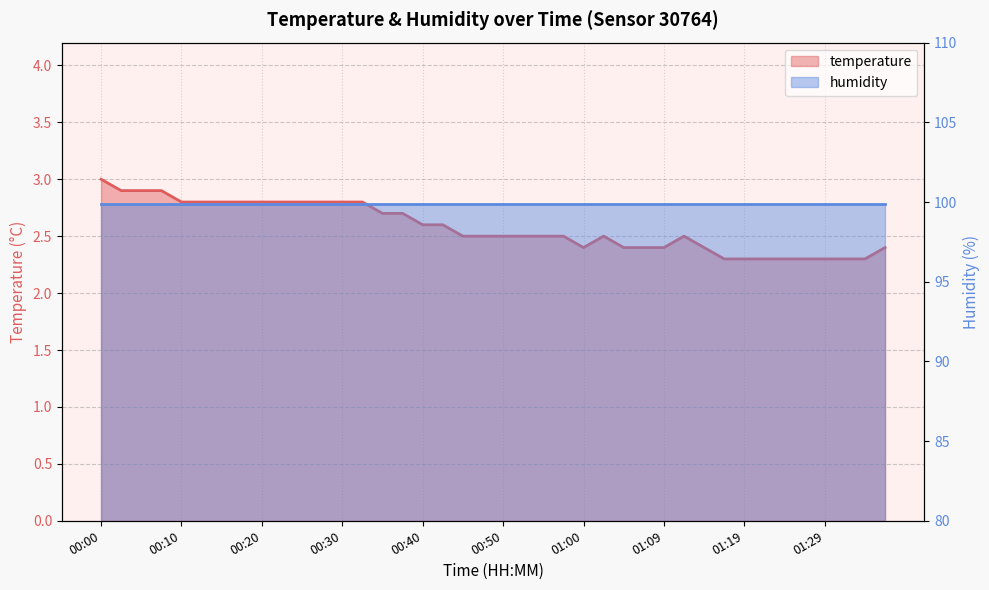

What is the smallest value displayed?

2.3